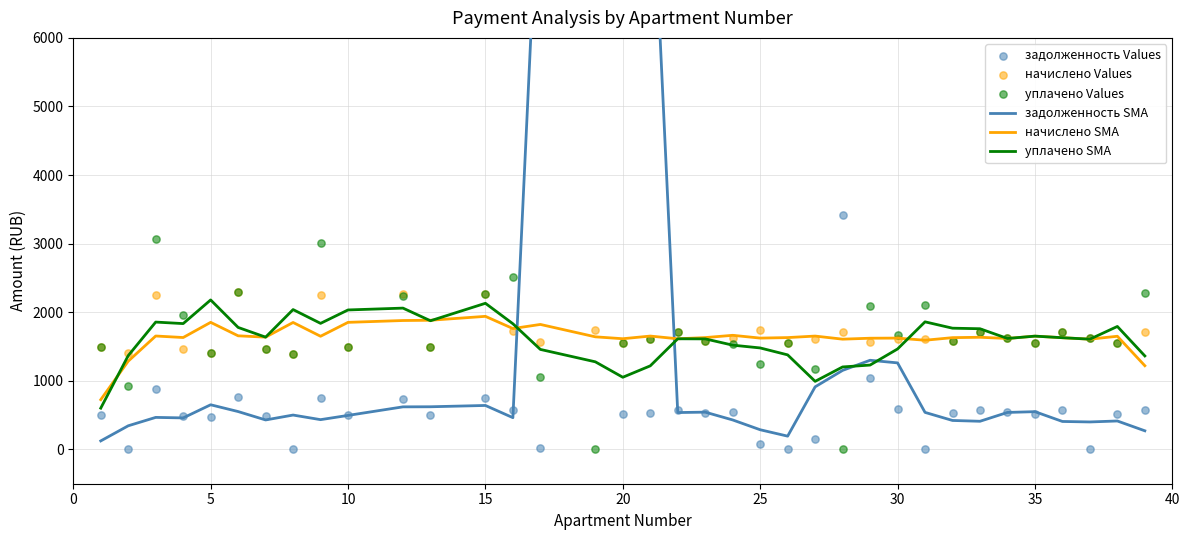

Which series has the largest total across all categories?

начислено Values